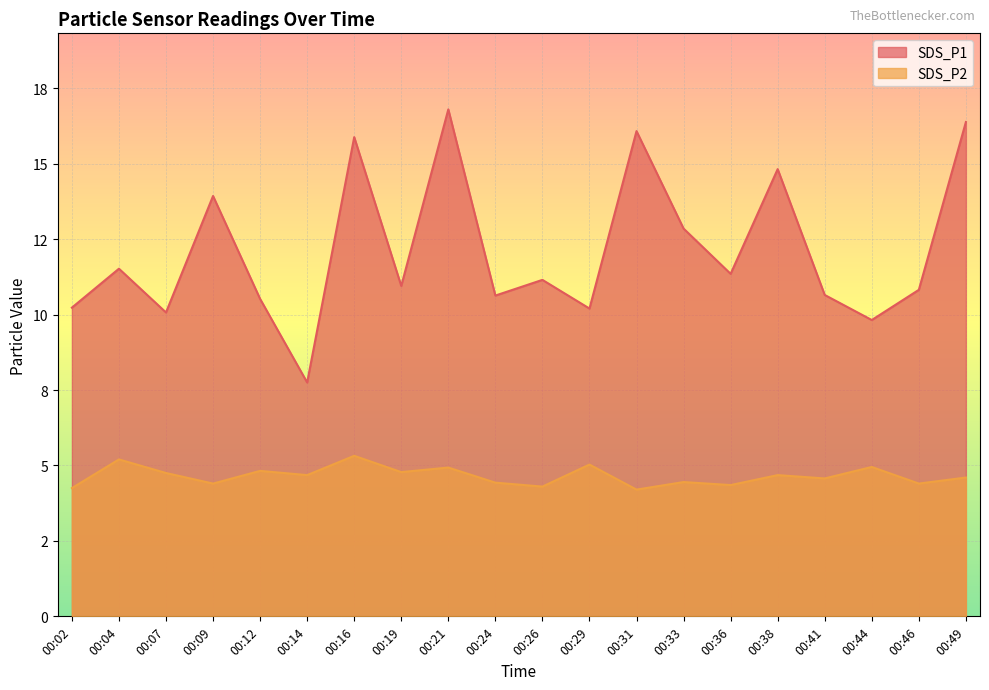

True or false: SDS_P2 and SDS_P1 cross at least once.

False